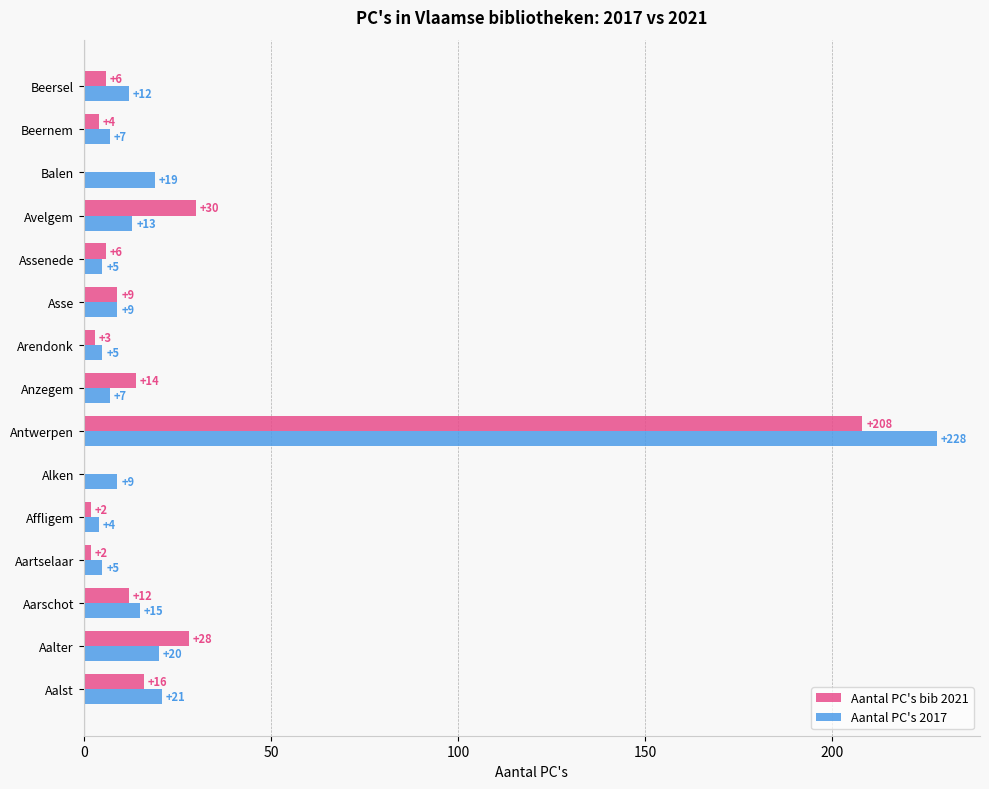

What is the sum of the Aantal PC's 2017 values at Antwerpen and Assenede?

233